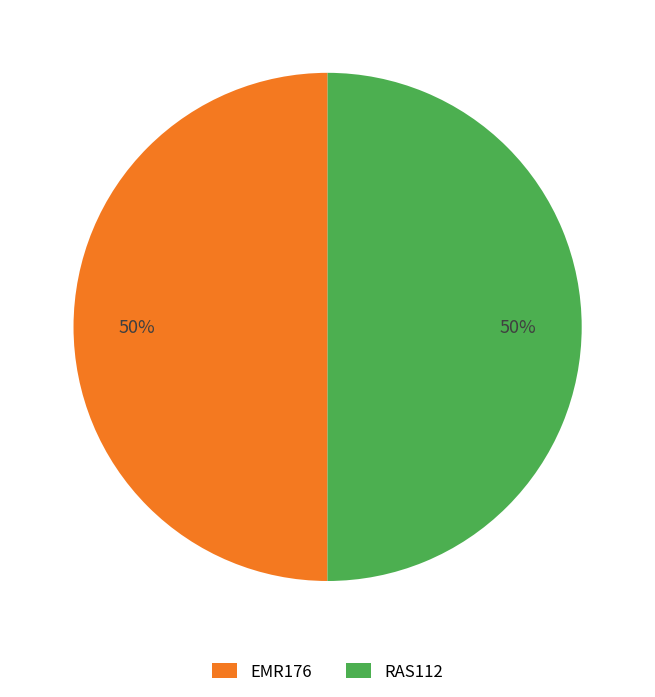

How many segments does this pie chart have?

2